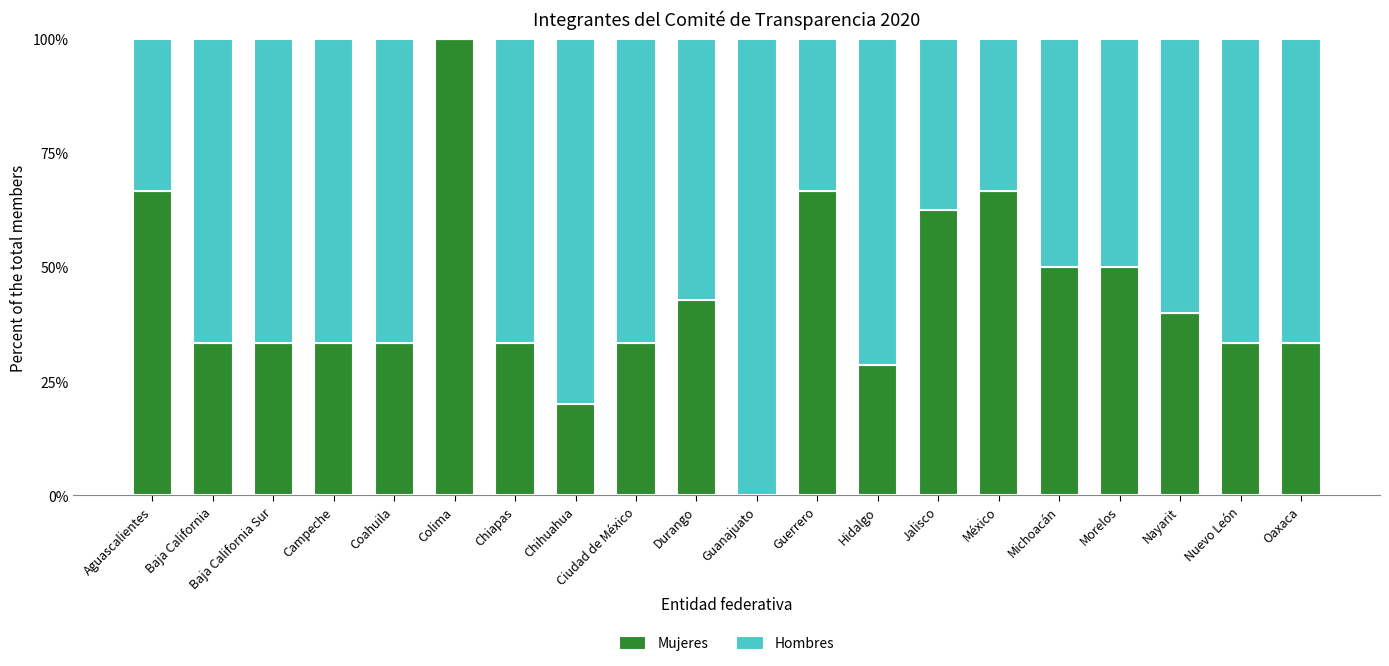

At which label does Mujeres reach its peak?

Colima